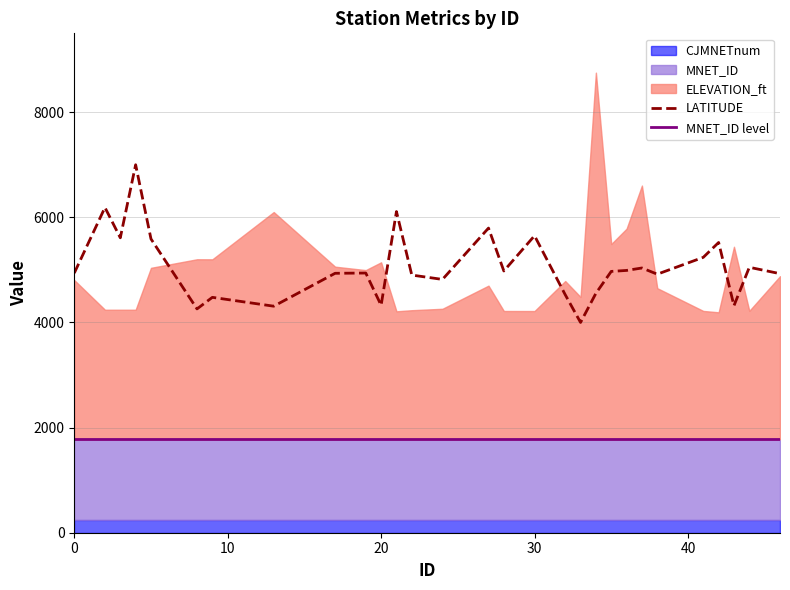

What is the spread (max minus min) of values at 46?

4839.2